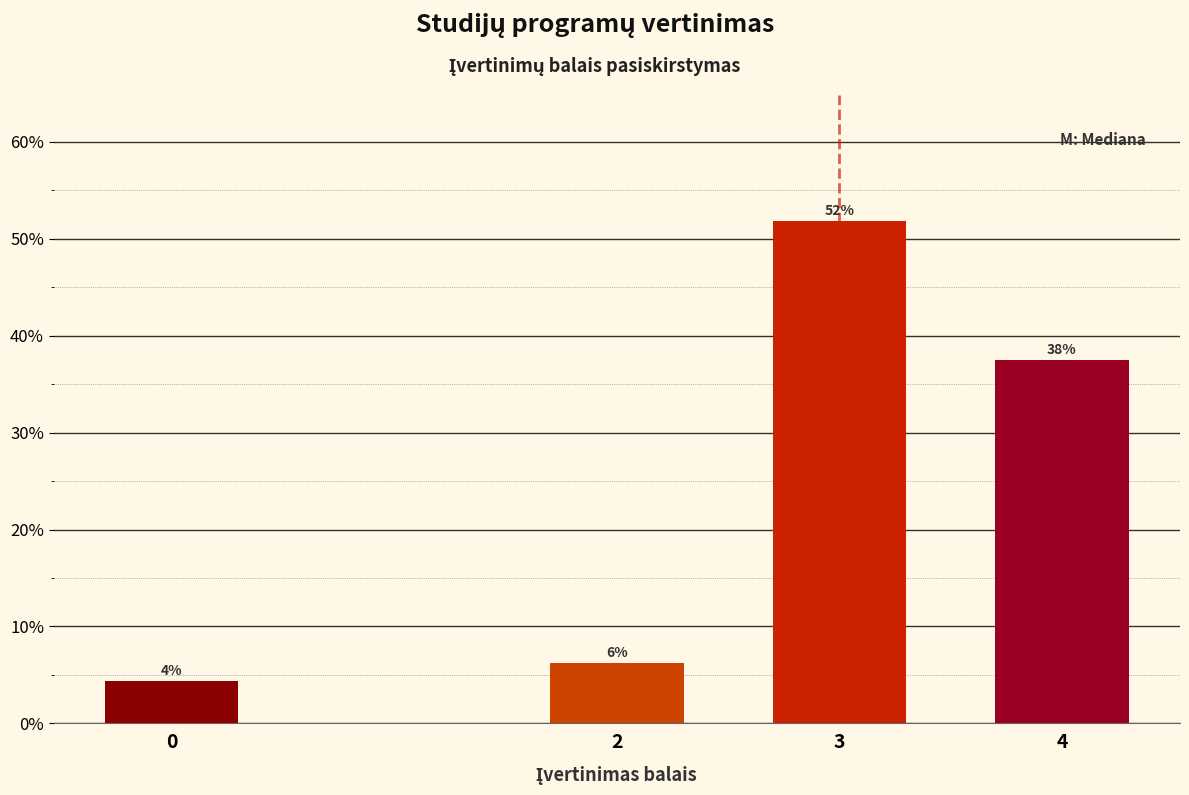

Does the chart contain any negative values?

No